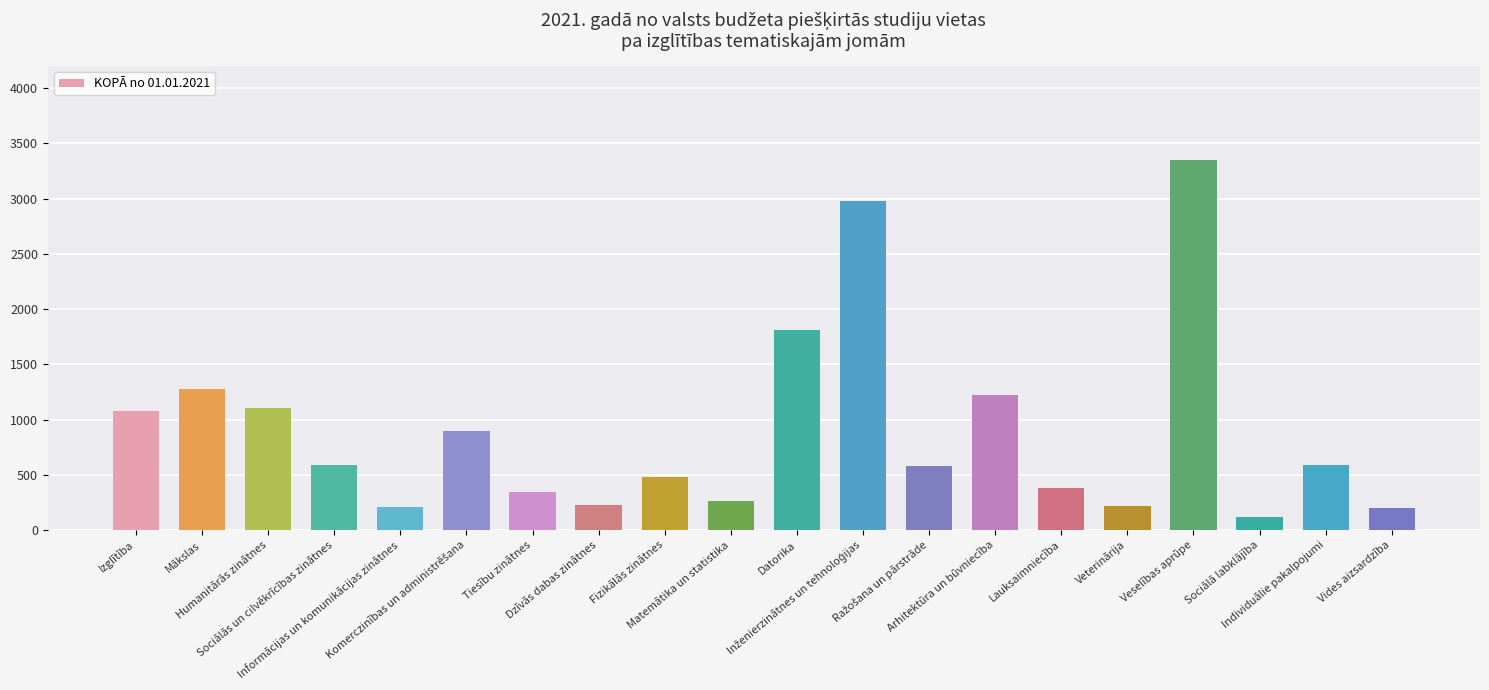

Count the number of data series in this chart.

1